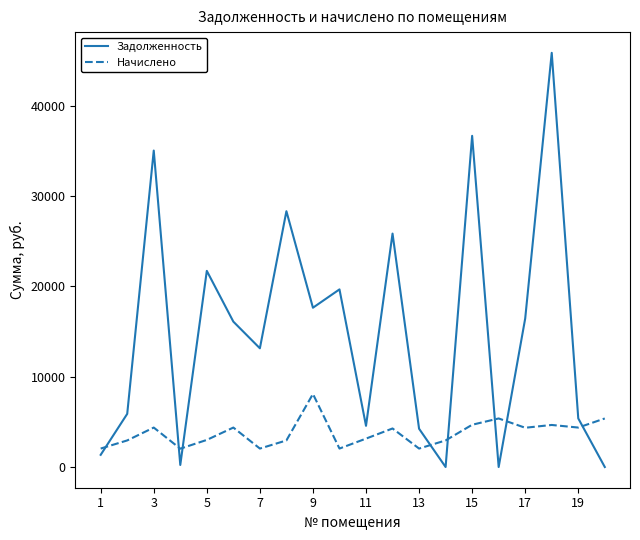

Which series has the largest total across all categories?

Задолженность